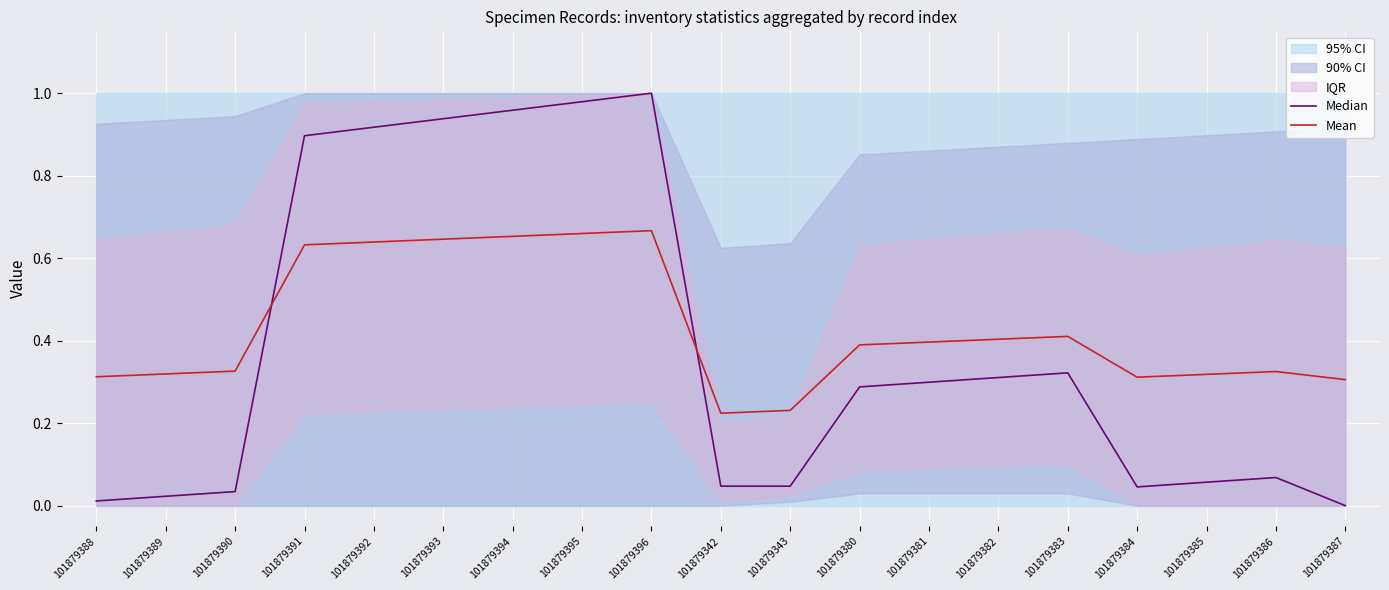

Which series ends up on top after the final intersection of Mean and Median?

Mean